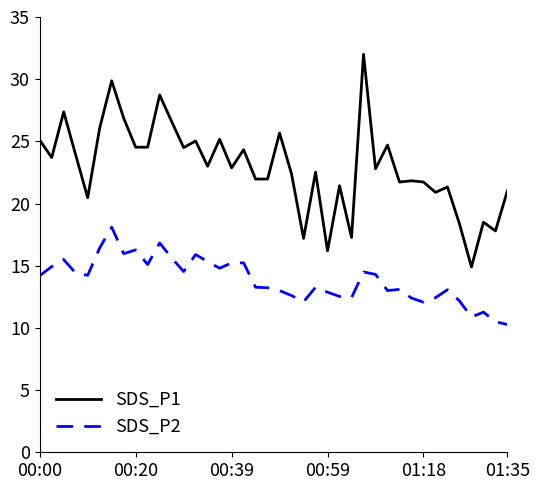

True or false: SDS_P2 and SDS_P1 cross at least once.

False